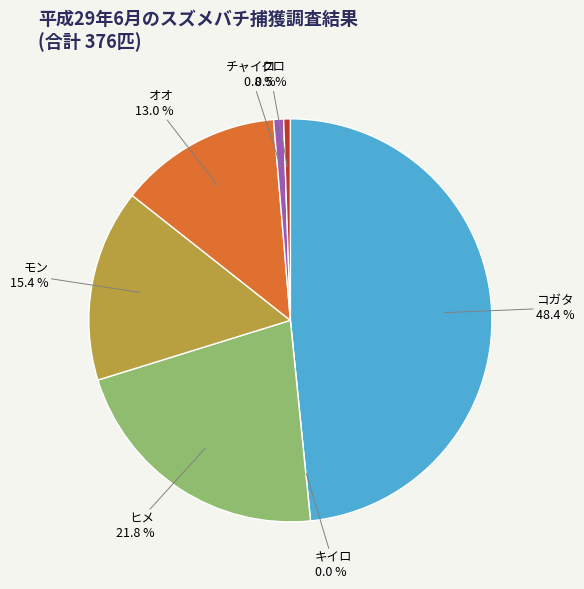

True or false: クロ accounts for 1% of the total.

True